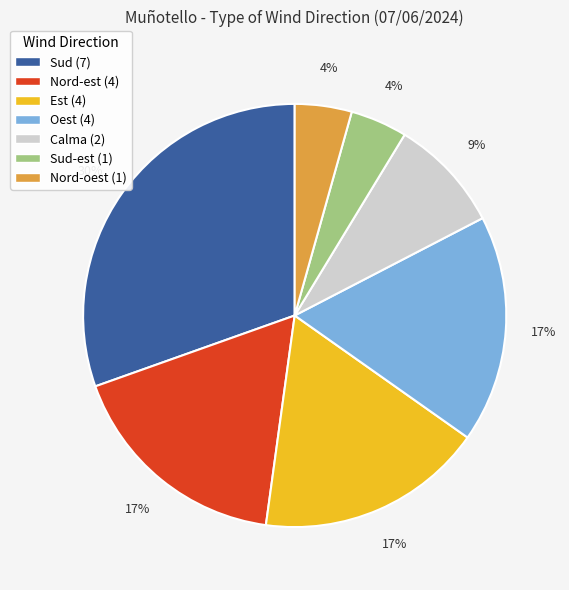

Is there any slice that represents more than half of the pie?

No